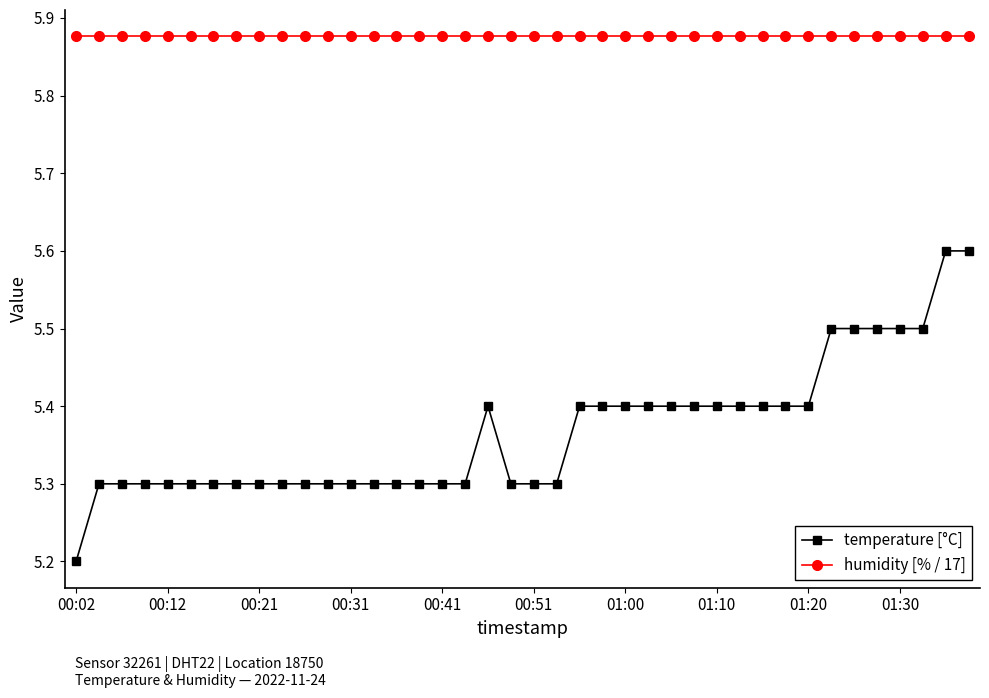

Which series has the largest total across all categories?

humidity [% / 17]